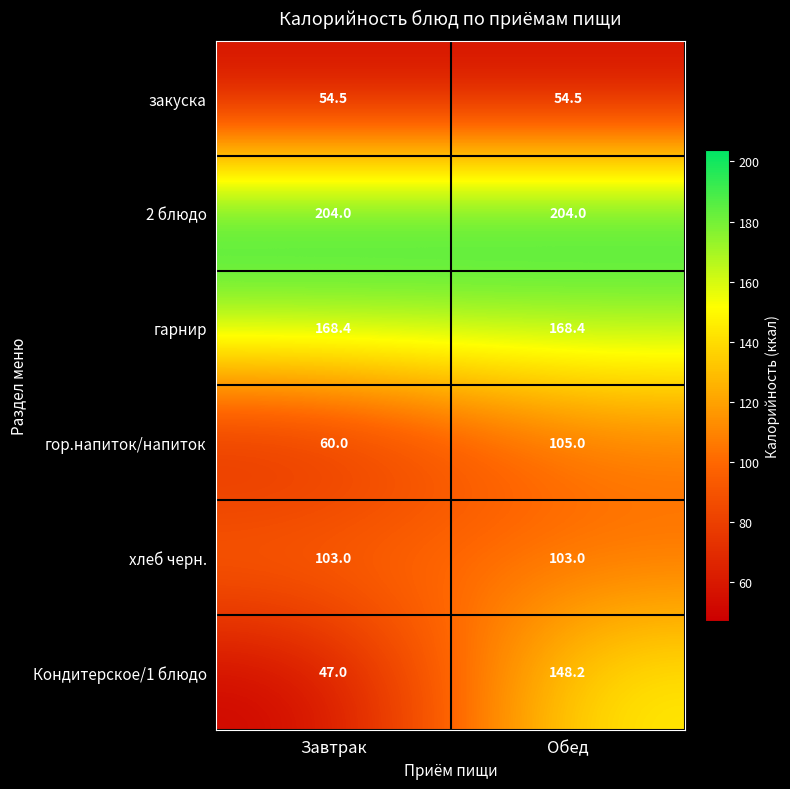

Reading left to right, extract all data points from this chart.

закуска: Завтрак=54.5	Обед=54.5
2 блюдо: Завтрак=204.0	Обед=204.0
гарнир: Завтрак=168.4	Обед=168.4
гор.напиток/напиток: Завтрак=60.0	Обед=105.0
хлеб черн.: Завтрак=103.0	Обед=103.0
Кондитерское/1 блюдо: Завтрак=47.0	Обед=148.2